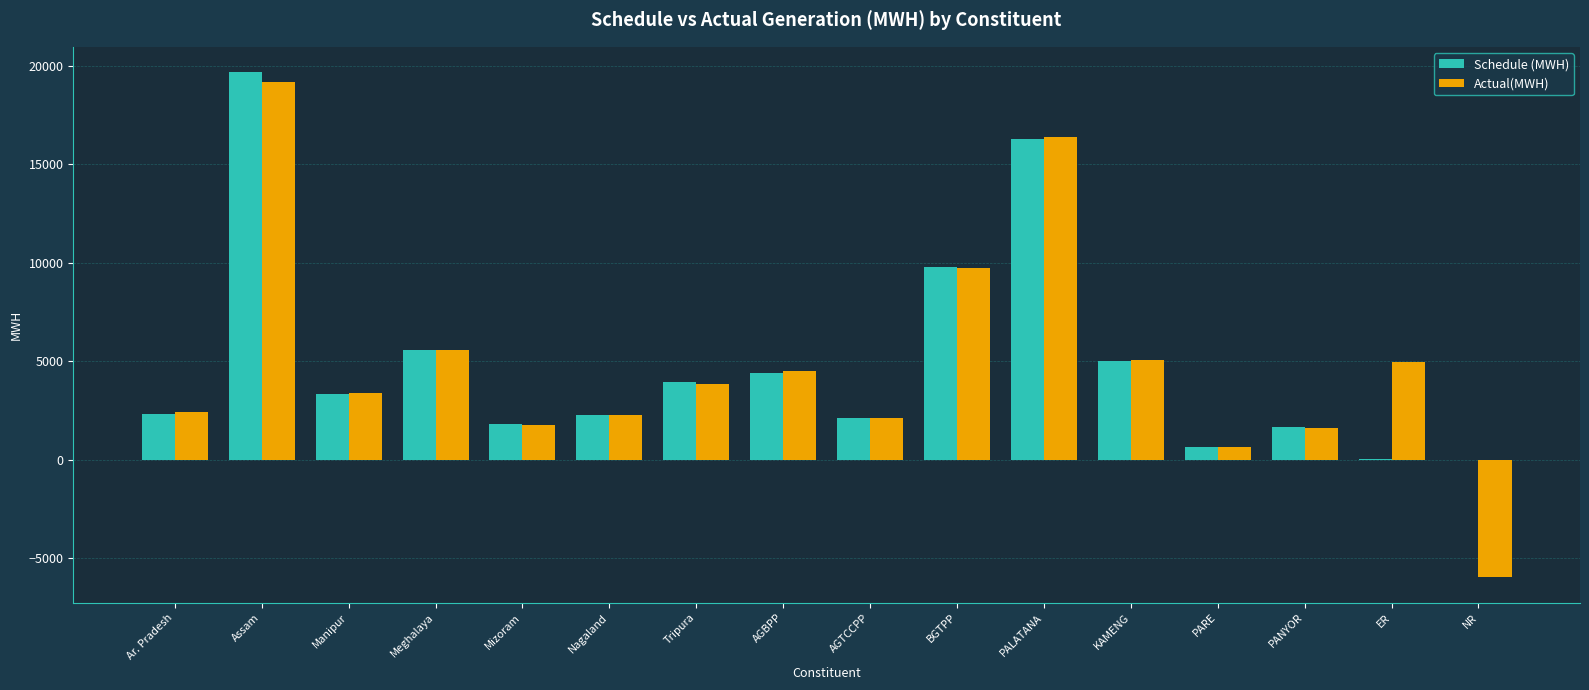

Count the number of data series in this chart.

2